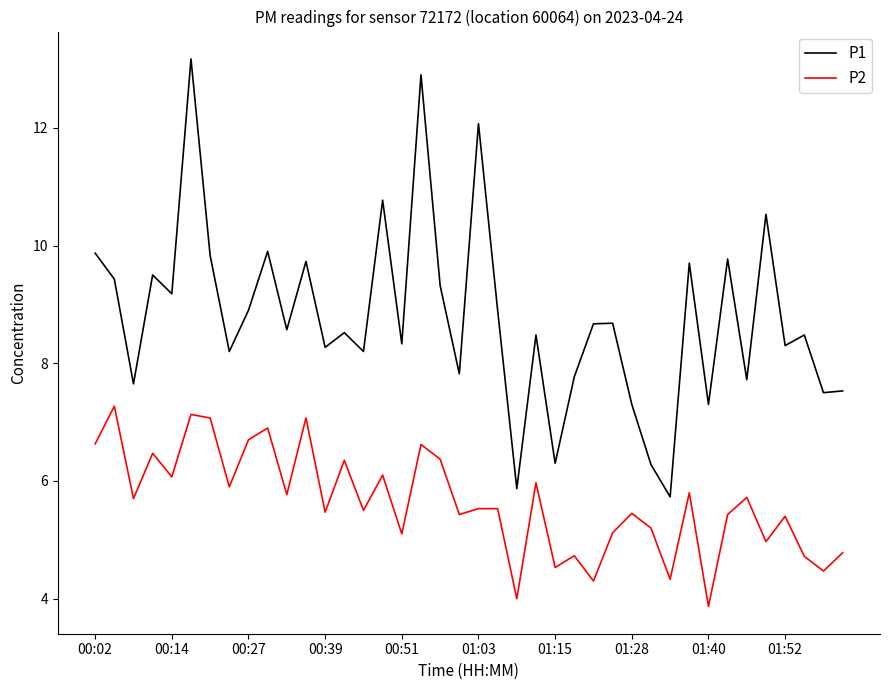

What is the minimum value for P2?

3.9